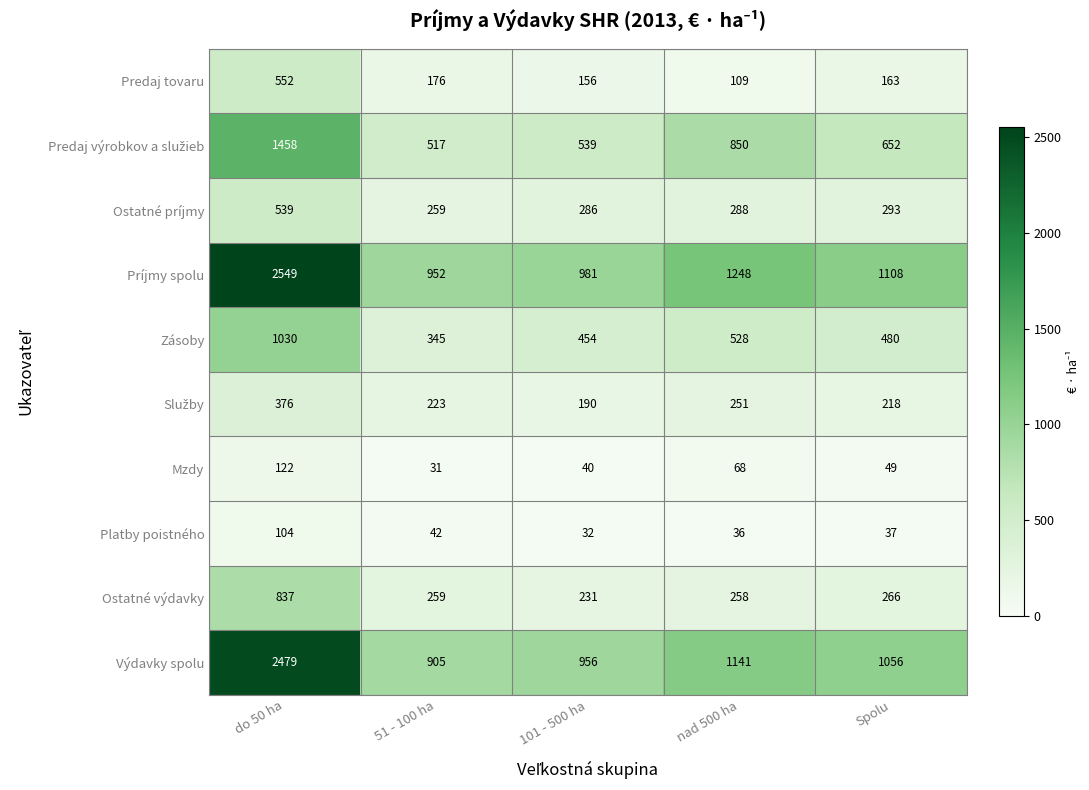

Is it true that Ostatné príjmy equals 398 at 101 - 500 ha?

False